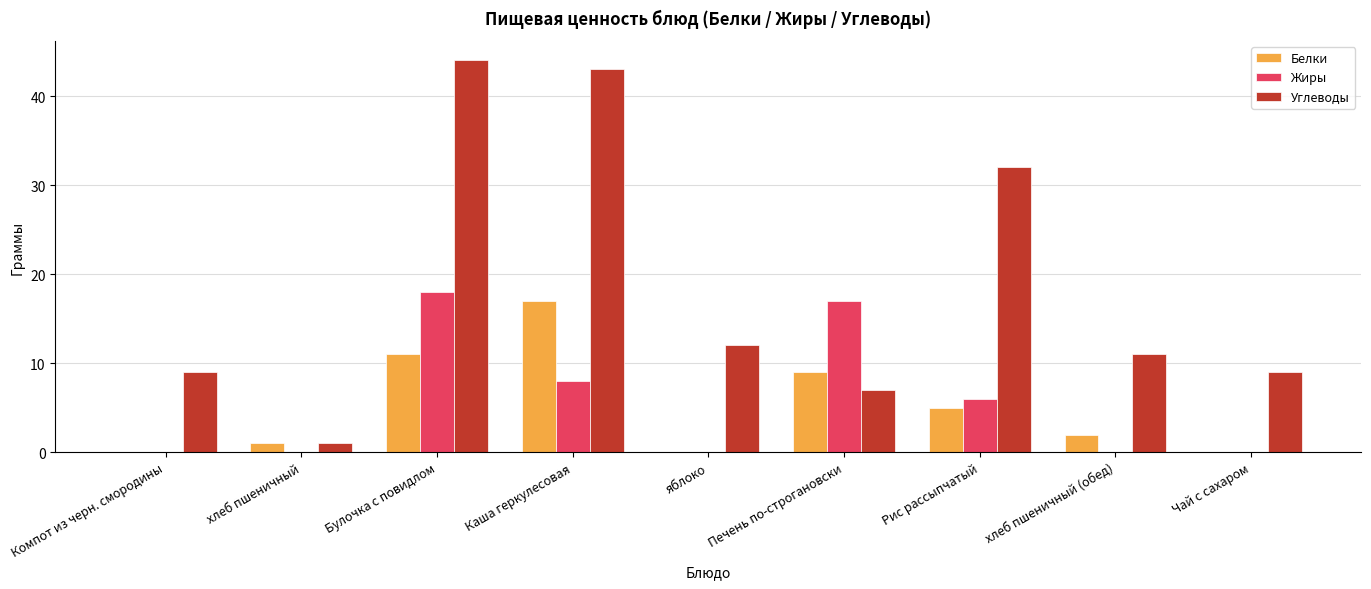

The value of Белки at Рис рассыпчатый is 5. True or false?

True